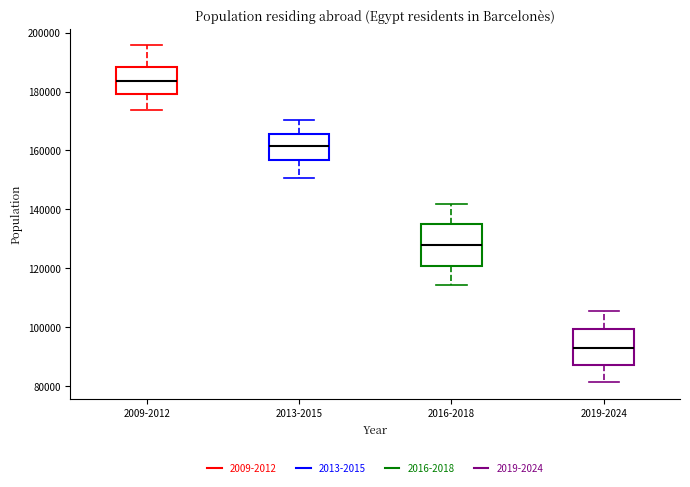

Reading left to right, read every box against the y-axis: the position of its median line, the range the box covers, and the ends of its whiskers. The values are not printed on the chart, so give them approximately, as read against the axis.

2009-2012: median 184000, box 180000 to 188000, whiskers 174000 to 196000
2013-2015: median 162000, box 156000 to 166000, whiskers 150000 to 170000
2016-2018: median 128000, box 120000 to 134000, whiskers 114000 to 142000
2019-2024: median 94000, box 88000 to 100000, whiskers 82000 to 106000